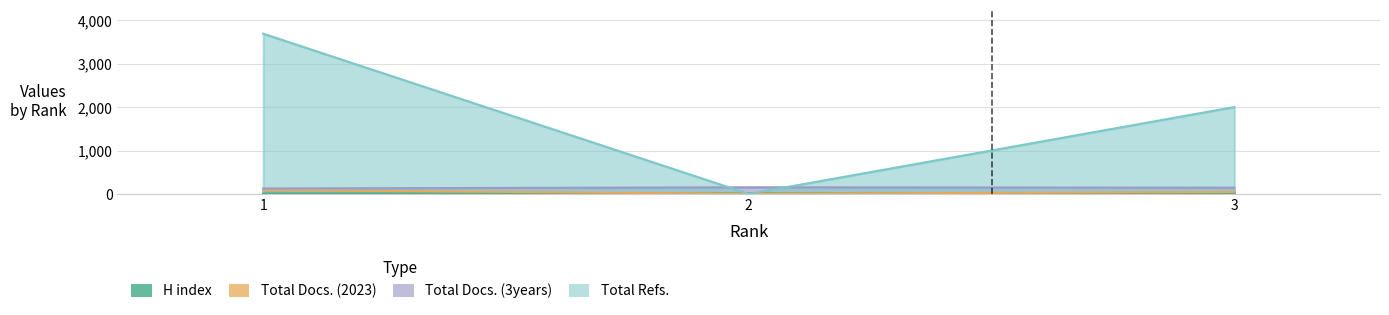

What is the highest value of the H index series?

11